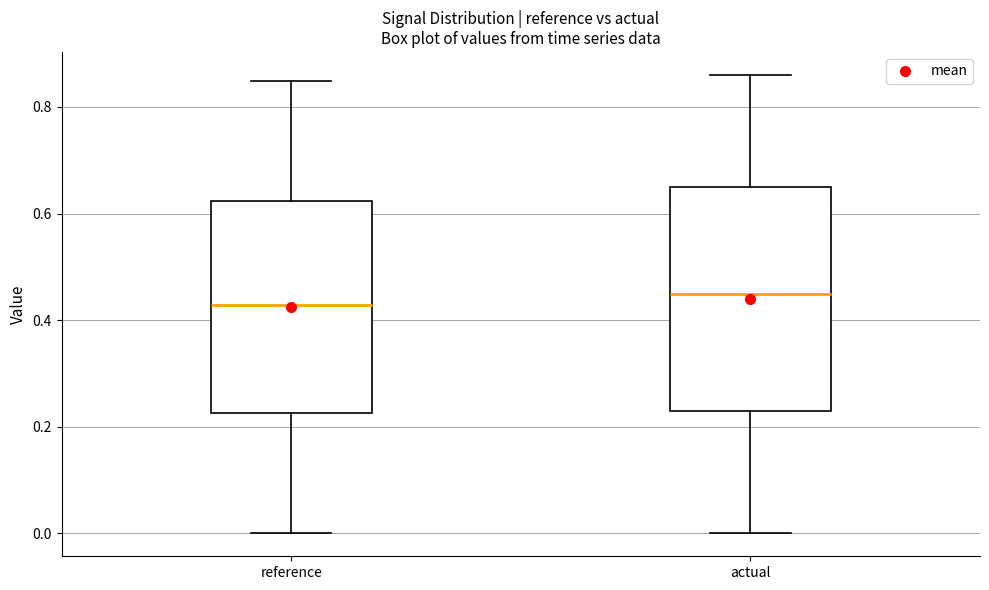

Which box has the highest median line?

actual